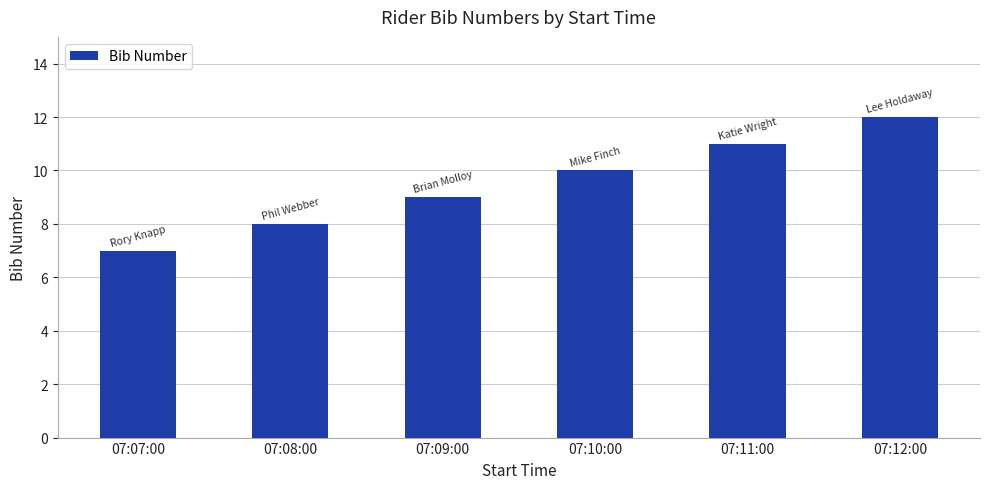

What is the sum of all values?

57